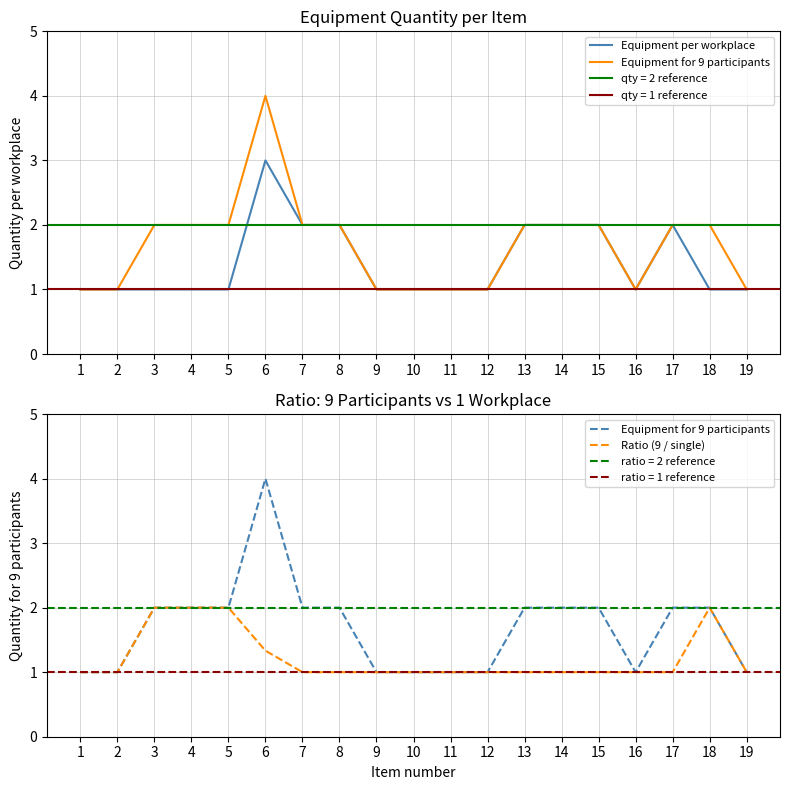

What is the greatest value displayed?

4.0